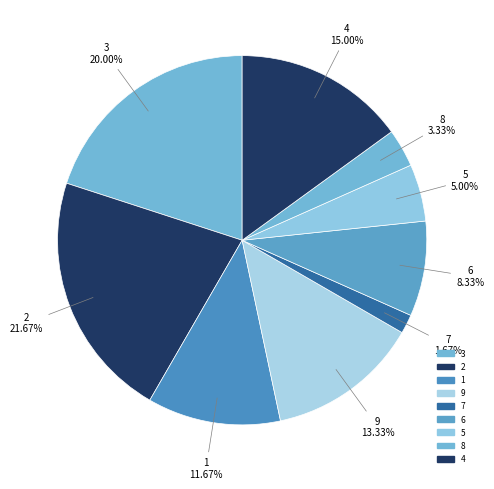

How many slices are in this pie chart?

9